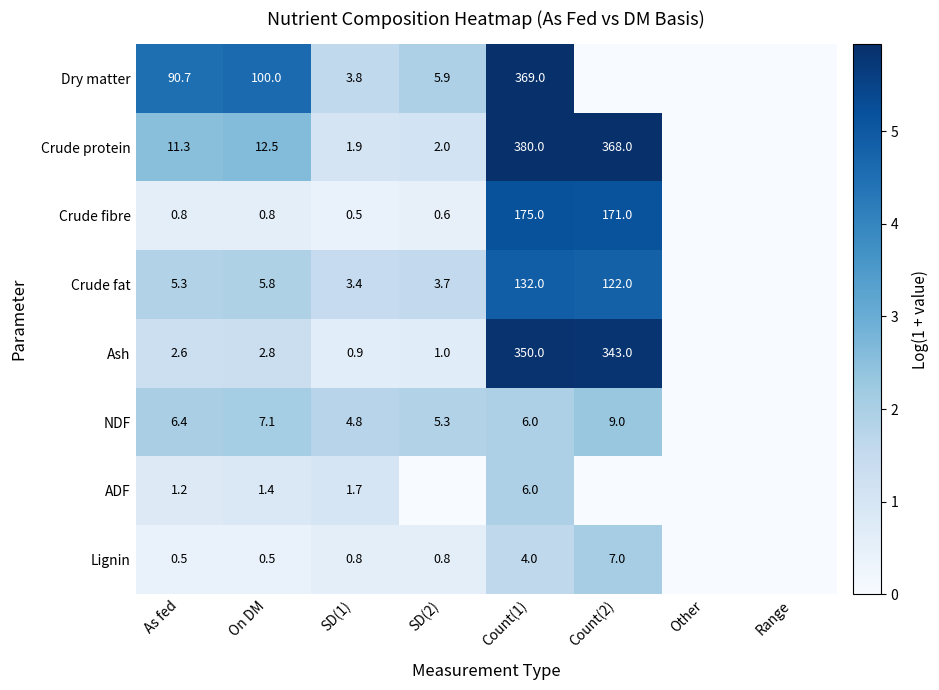

Is it true that Lignin equals 0.2 at On DM?

False